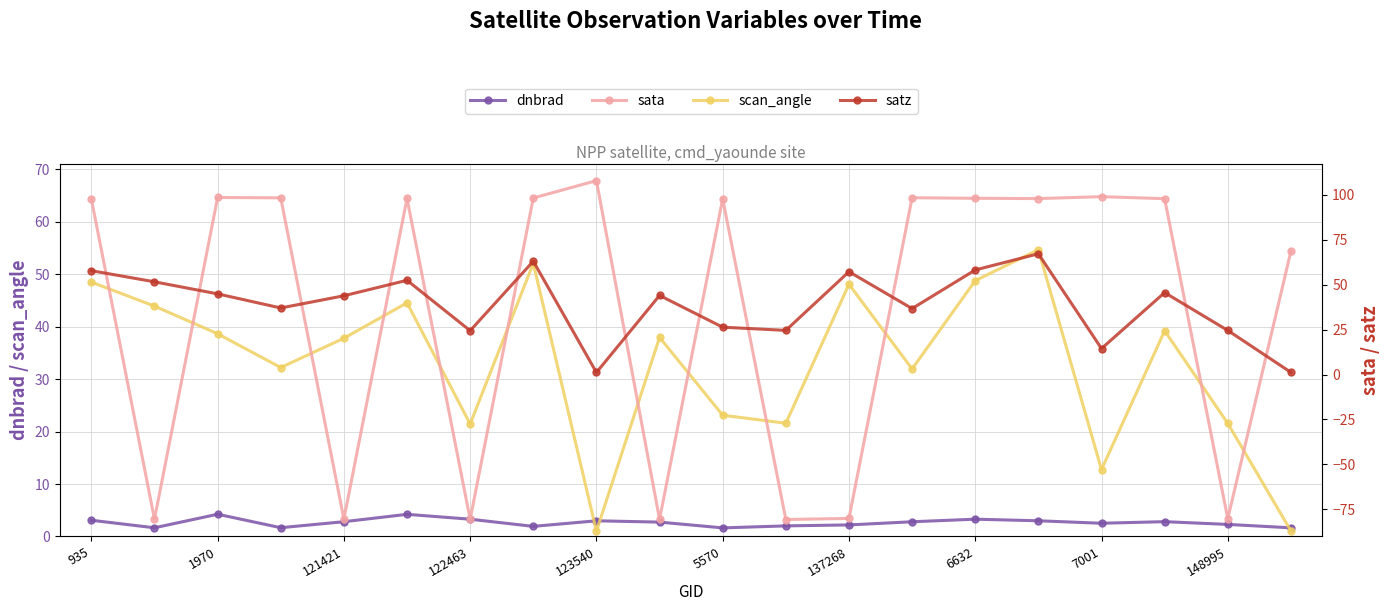

The dnbrad series shows 2.3 at 148995. True or false?

True